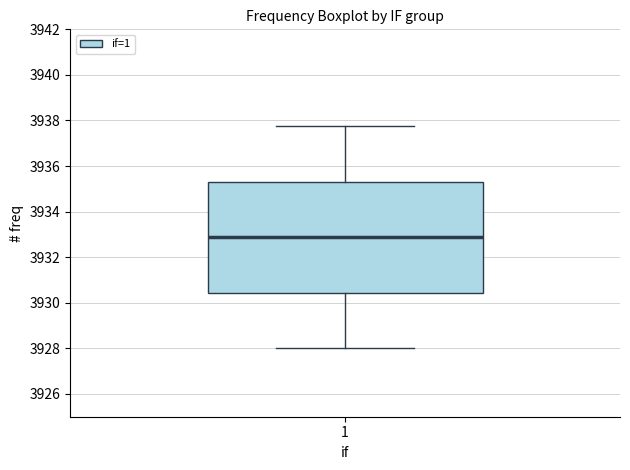

Transcribe this box plot: give where the median line is, the range the box spans, and where the two whiskers end, as read against the y-axis. The values are not printed on the chart, so give them approximately, as read against the axis.

median 3932.8, box 3930.4 to 3935.4, whiskers 3928.0 to 3937.8